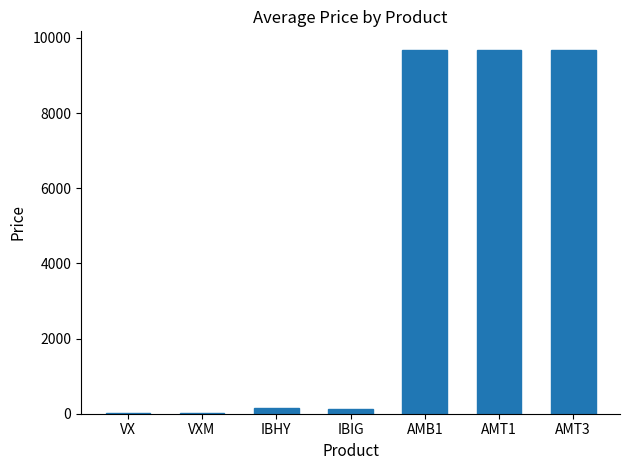

What is the maximum value shown in the chart?

9688.2